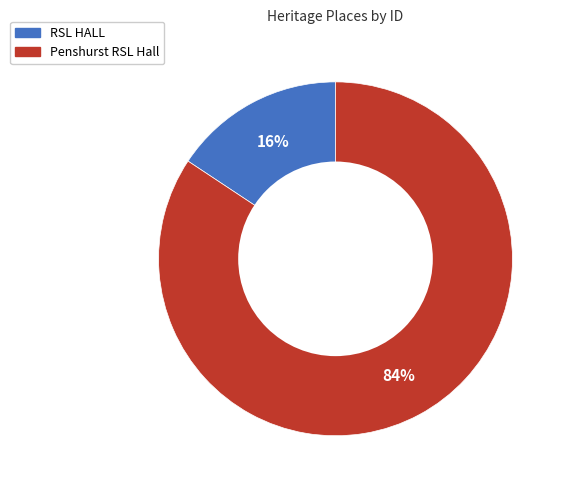

Which slice represents more than half of the pie?

Penshurst RSL Hall